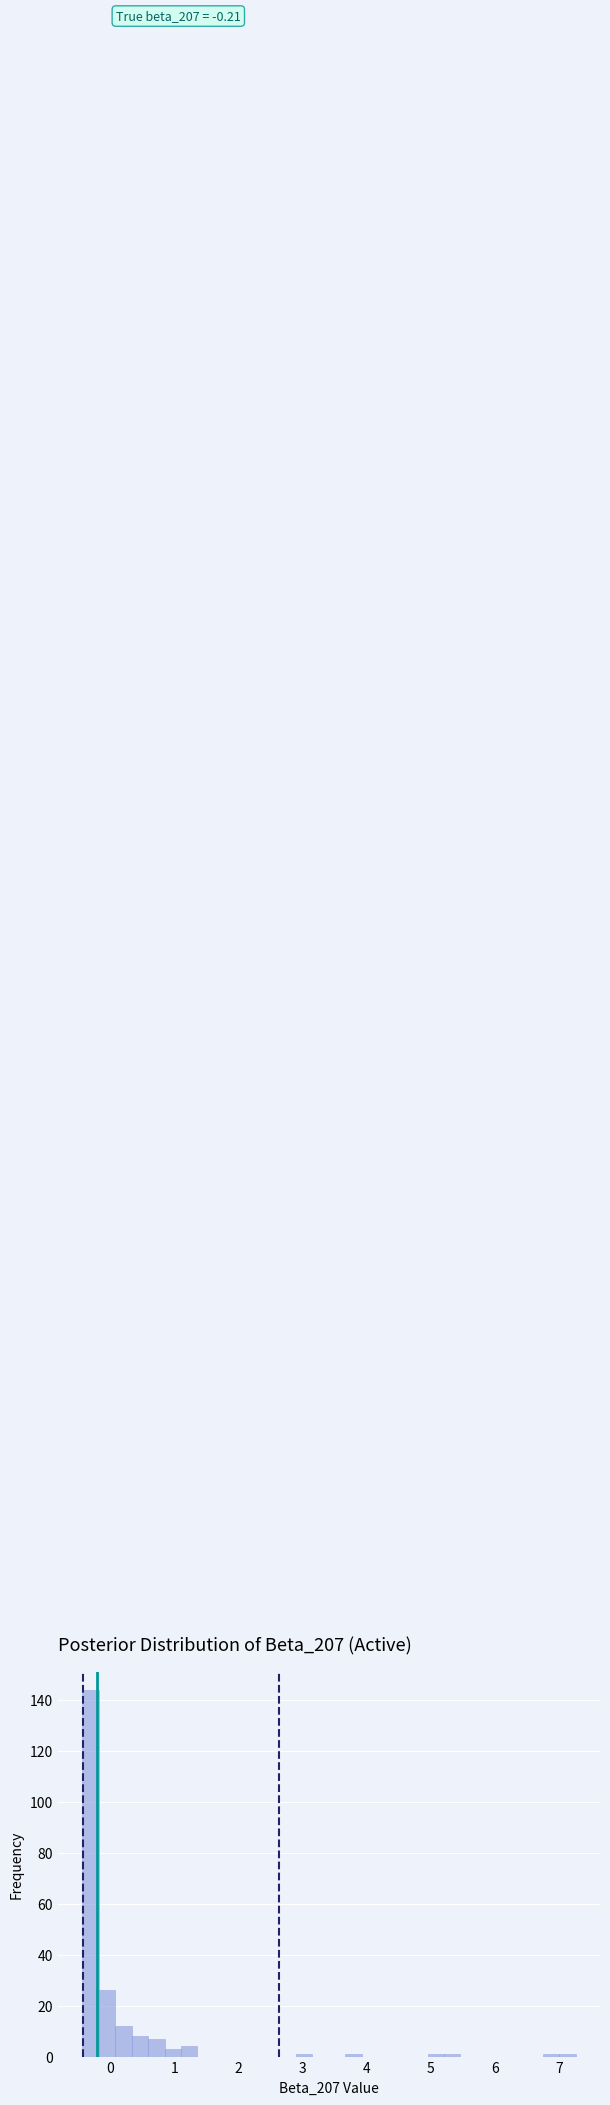

Around what value on the x-axis is the tallest bar? Give the approximate position of its centre, as read against the axis.

-0.3